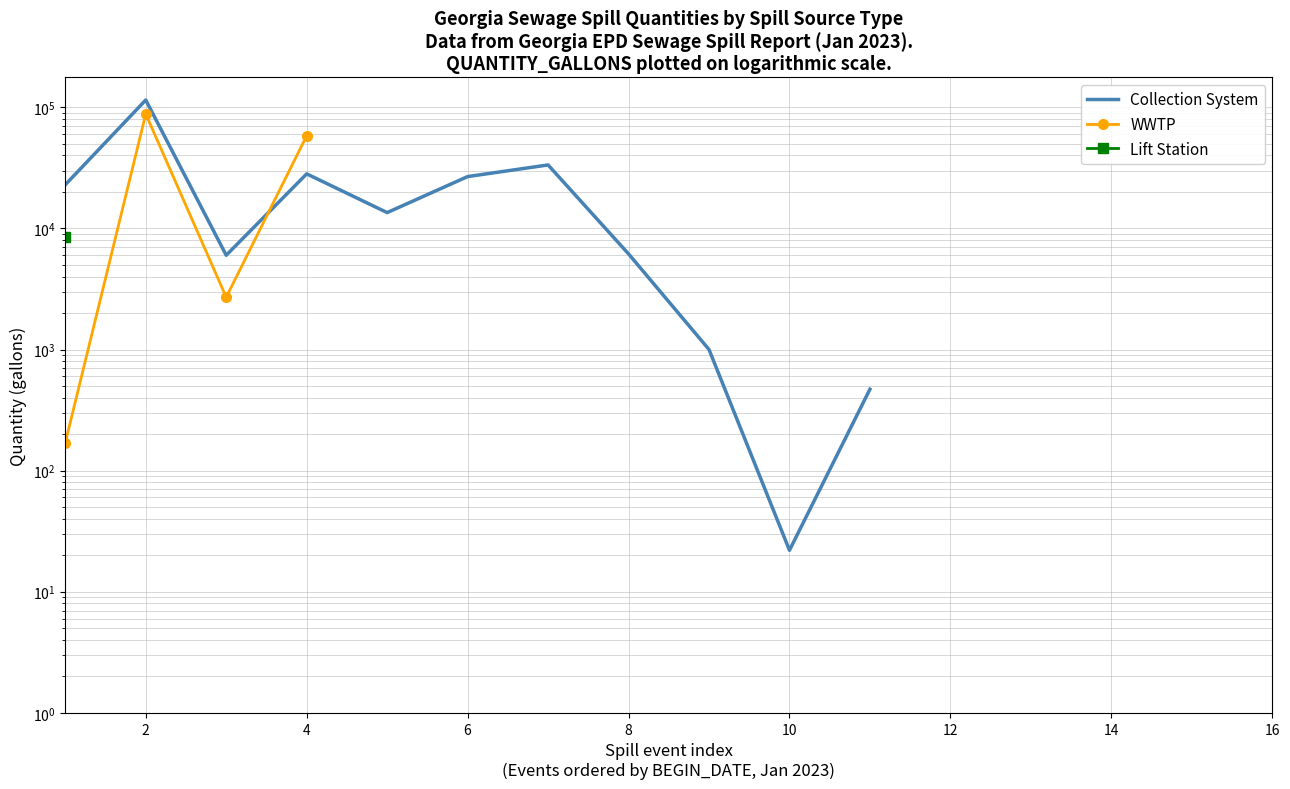

What is the value of the Collection System point at the 6th from the left?

26775.0